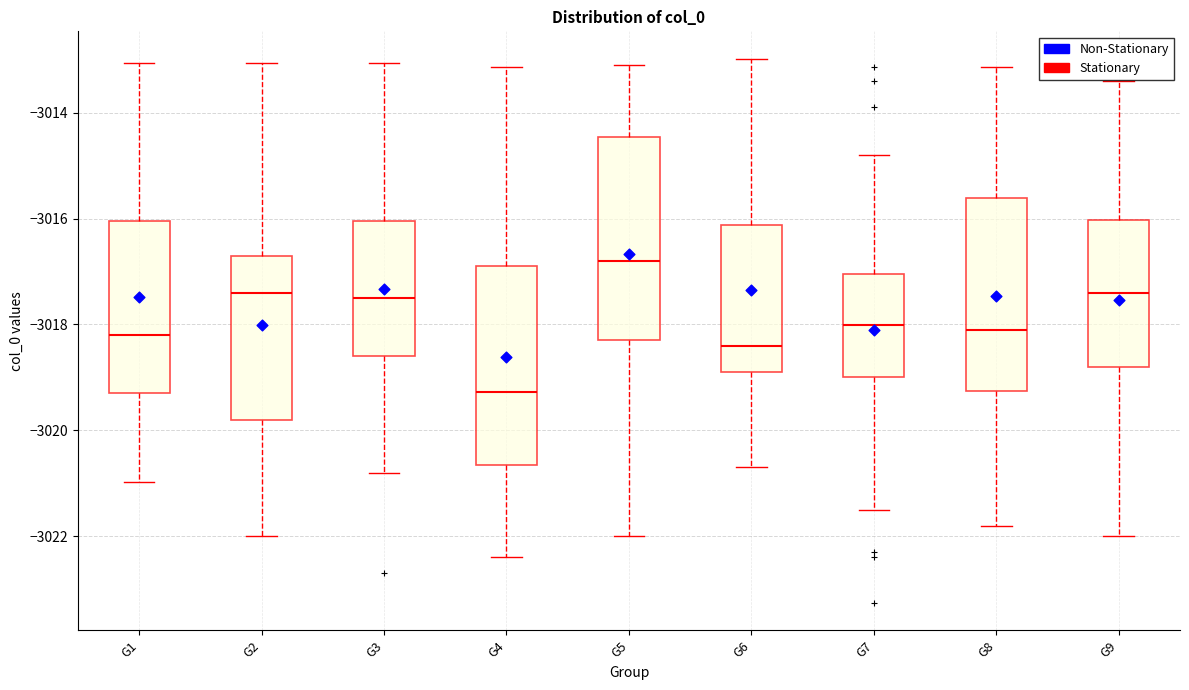

Reading left to right, read every box against the y-axis: the position of its median line, the range the box covers, and the ends of its whiskers. The values are not printed on the chart, so give them approximately, as read against the axis.

G1: median -3018.2, box -3019.2 to -3016.0, whiskers -3021.0 to -3013.0
G2: median -3017.4, box -3019.8 to -3016.6, whiskers -3022.0 to -3013.0
G3: median -3017.4, box -3018.6 to -3016.0, whiskers -3020.8 to -3013.0
G4: median -3019.2, box -3020.6 to -3016.8, whiskers -3022.4 to -3013.2
G5: median -3016.8, box -3018.2 to -3014.4, whiskers -3022.0 to -3013.0
G6: median -3018.4, box -3018.8 to -3016.2, whiskers -3020.6 to -3013.0
G7: median -3018.0, box -3019.0 to -3017.0, whiskers -3021.4 to -3014.8
G8: median -3018.0, box -3019.2 to -3015.6, whiskers -3021.8 to -3013.2
G9: median -3017.4, box -3018.8 to -3016.0, whiskers -3022.0 to -3013.4